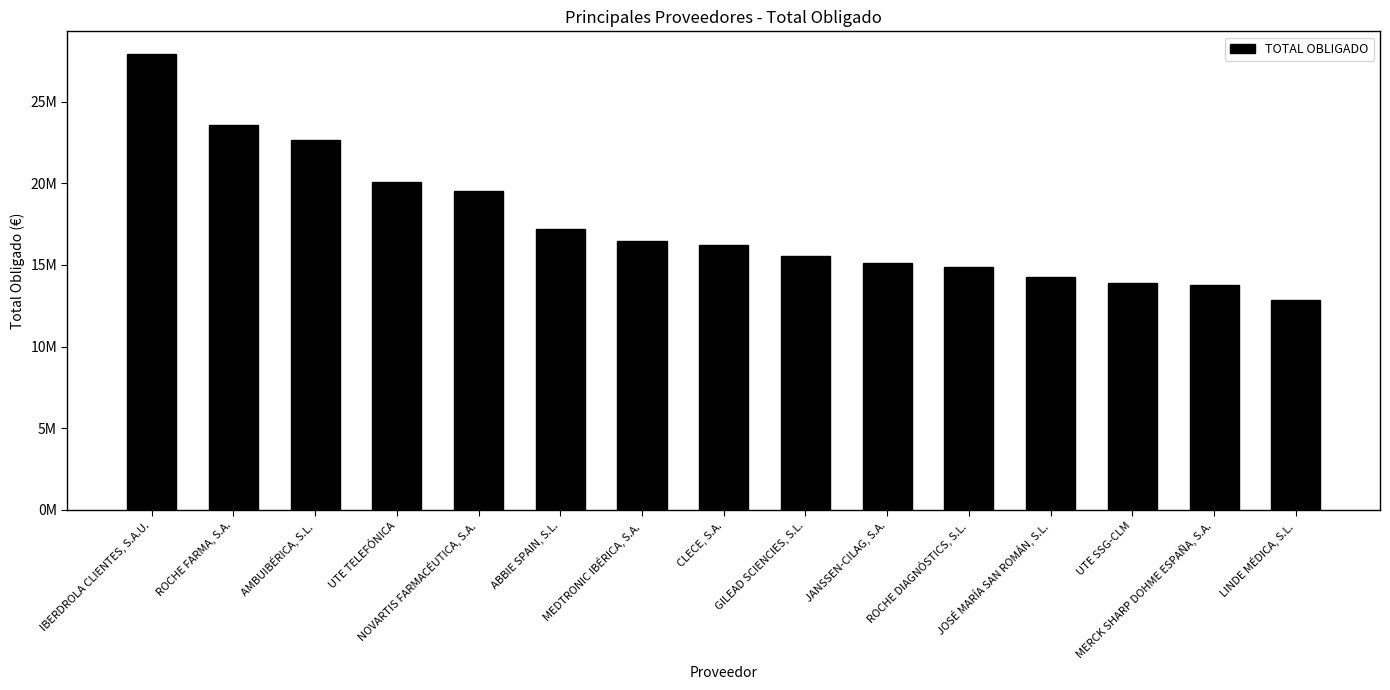

What is the sum of all values?

263976541.8